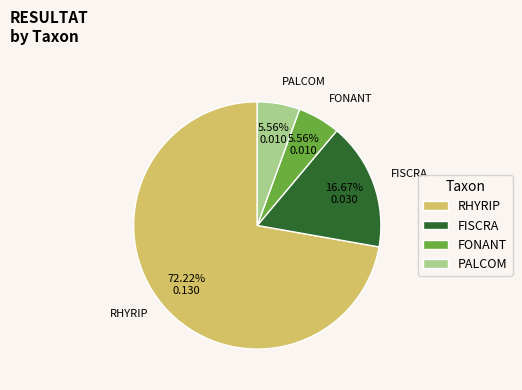

Do RHYRIP and PALCOM together represent more than half of the pie?

Yes